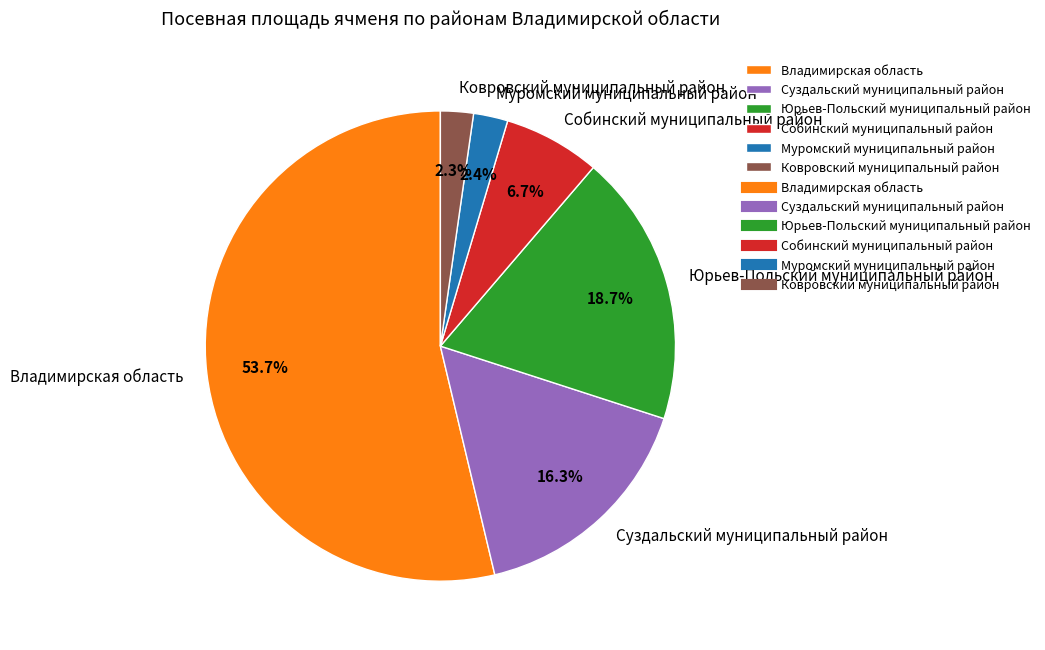

How many segments does this pie chart have?

6